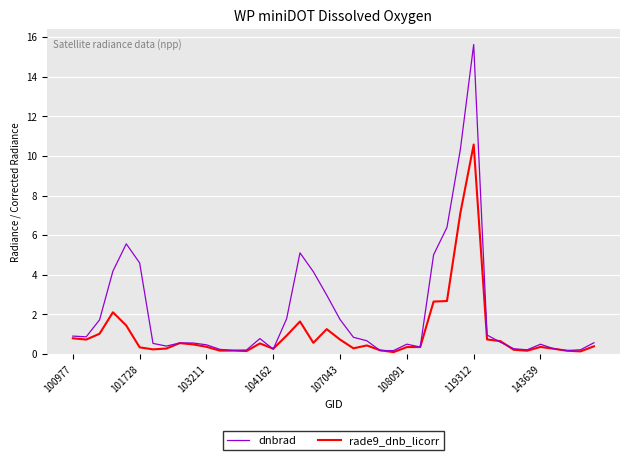

Does the chart display data point markers on the line(s)?

No